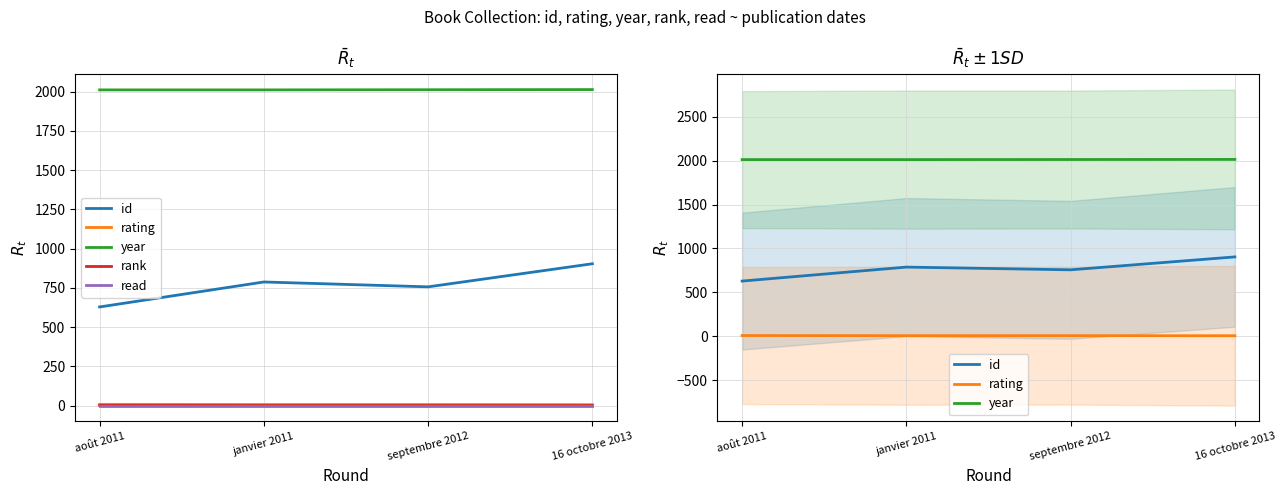

True or false: year has more than 0 interior local peaks.

False